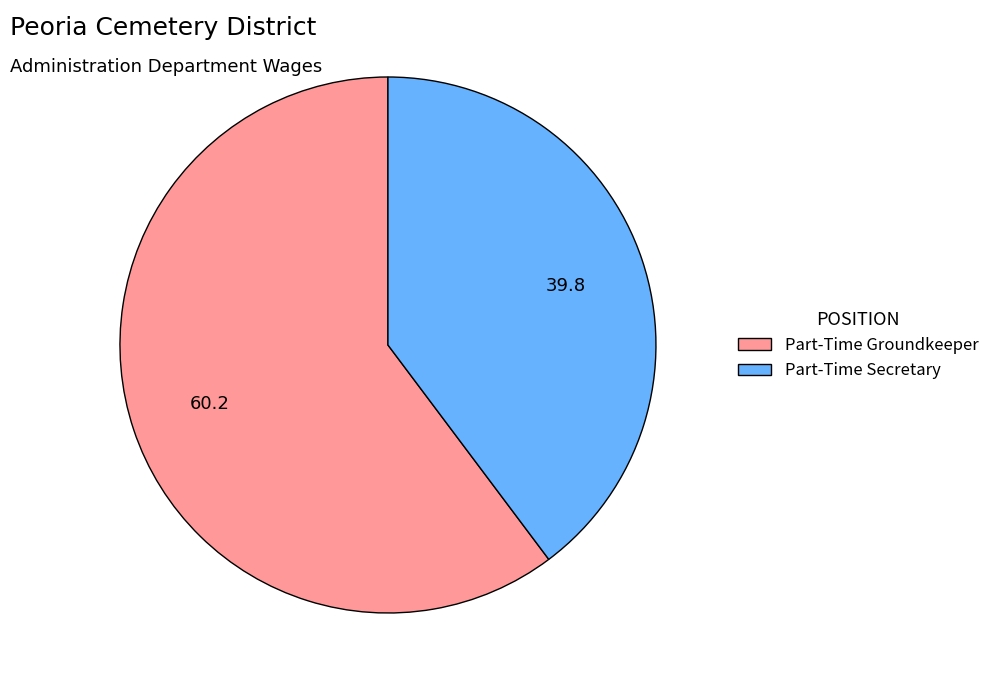

Count the number of slices in the pie.

2